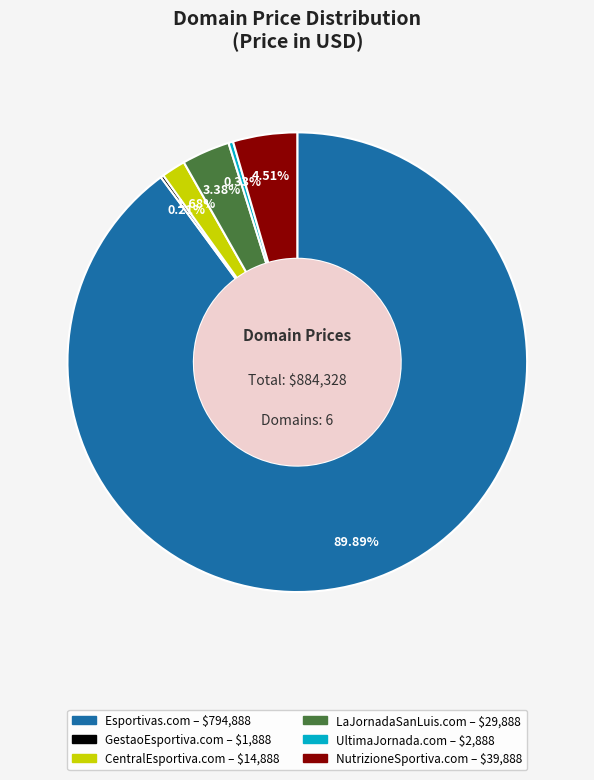

Do Esportivas.com and CentralEsportiva.com together represent more than half of the pie?

Yes